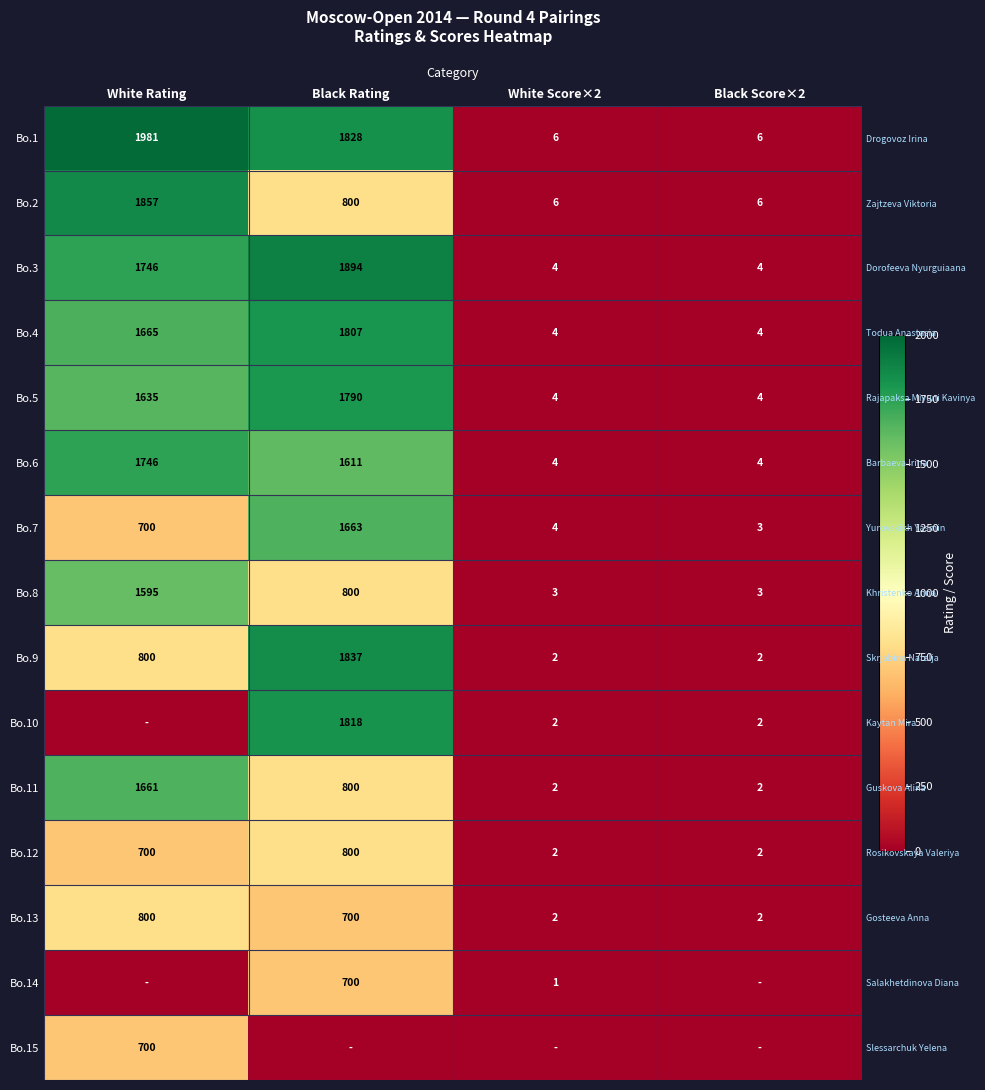

How many data points in Bo.10 are above 2?

1